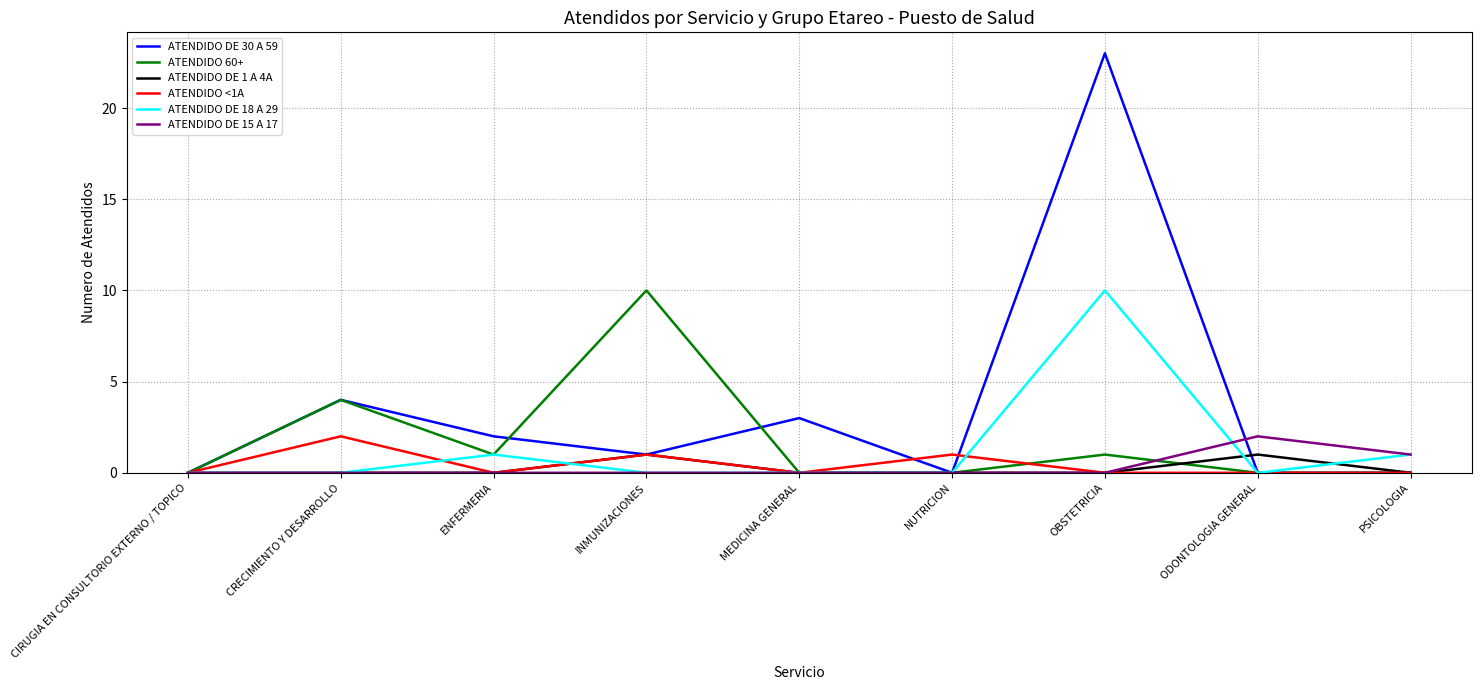

True or false: ATENDIDO DE 15 A 17 has a value of -1 at MEDICINA GENERAL.

False